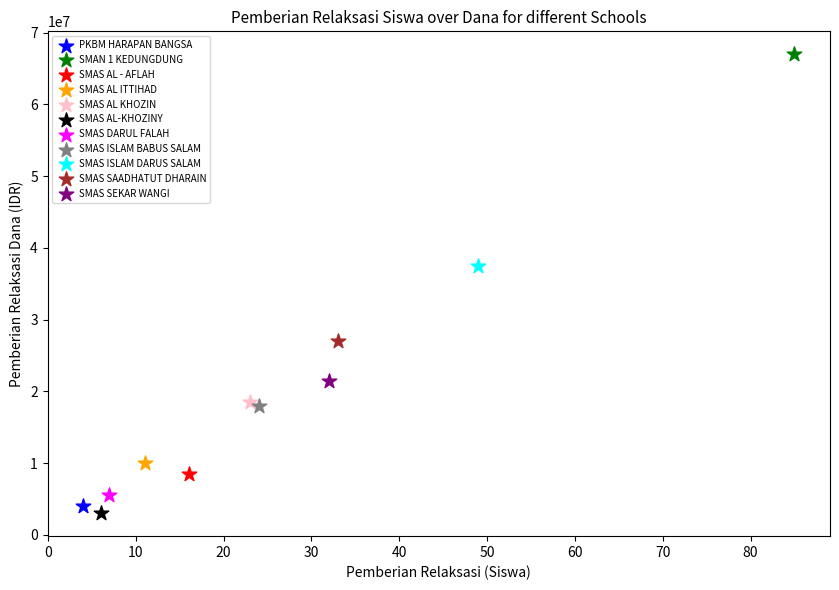

Which series reaches the maximum Y coordinate?

SMAN 1 KEDUNGDUNG